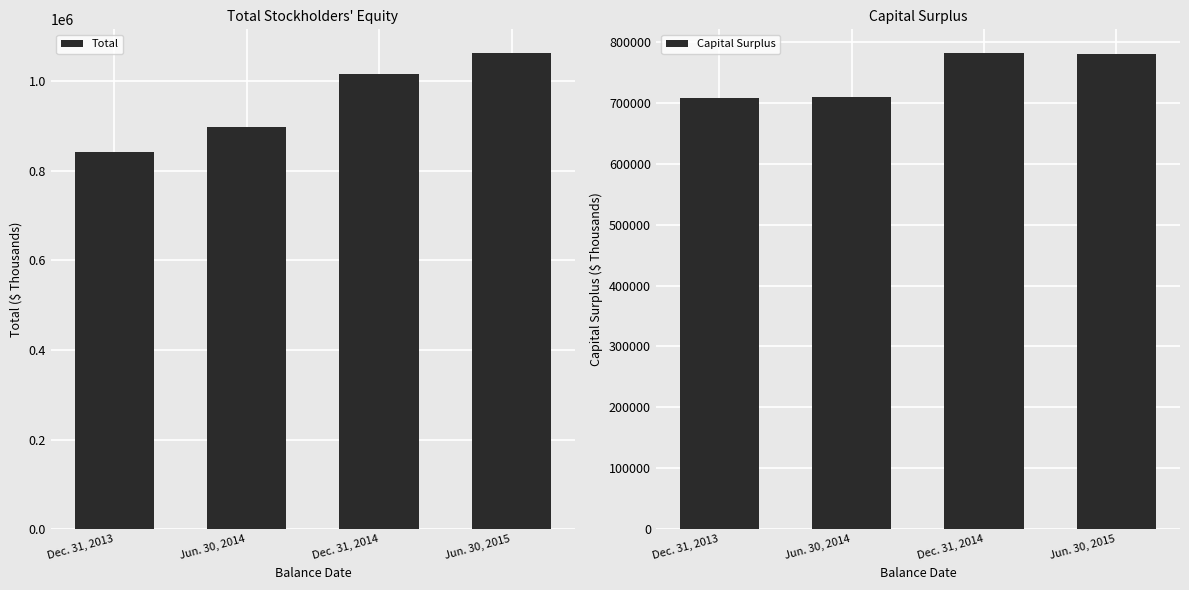

Reading left to right, what are all the values shown in this chart?

Total: Dec. 31, 2013=840955	Jun. 30, 2014=897235	Dec. 31, 2014=1015292	Jun. 30, 2015=1061701
Capital Surplus: Dec. 31, 2013=708058	Jun. 30, 2014=709516	Dec. 31, 2014=781328	Jun. 30, 2015=780731